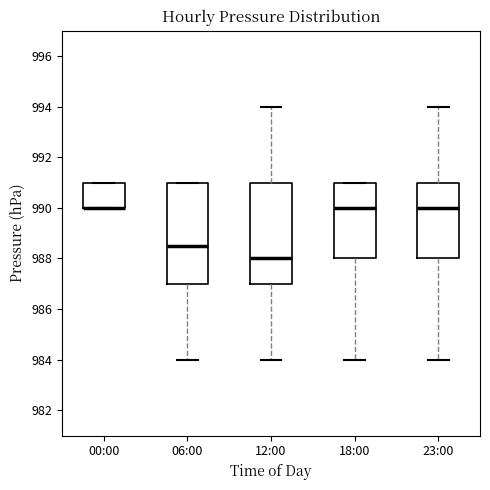

Reading left to right, read every box against the y-axis: the position of its median line, the range the box covers, and the ends of its whiskers. The values are not printed on the chart, so give them approximately, as read against the axis.

00:00: median 990.0 (drawn on the box's lower edge), box 990.0 to 991.0, whiskers 990.0 to 991.0
06:00: median 988.6, box 987.0 to 991.0, whiskers 984.0 to 991.0
12:00: median 988.0, box 987.0 to 991.0, whiskers 984.0 to 994.0
18:00: median 990.0, box 988.0 to 991.0, whiskers 984.0 to 991.0
23:00: median 990.0, box 988.0 to 991.0, whiskers 984.0 to 994.0